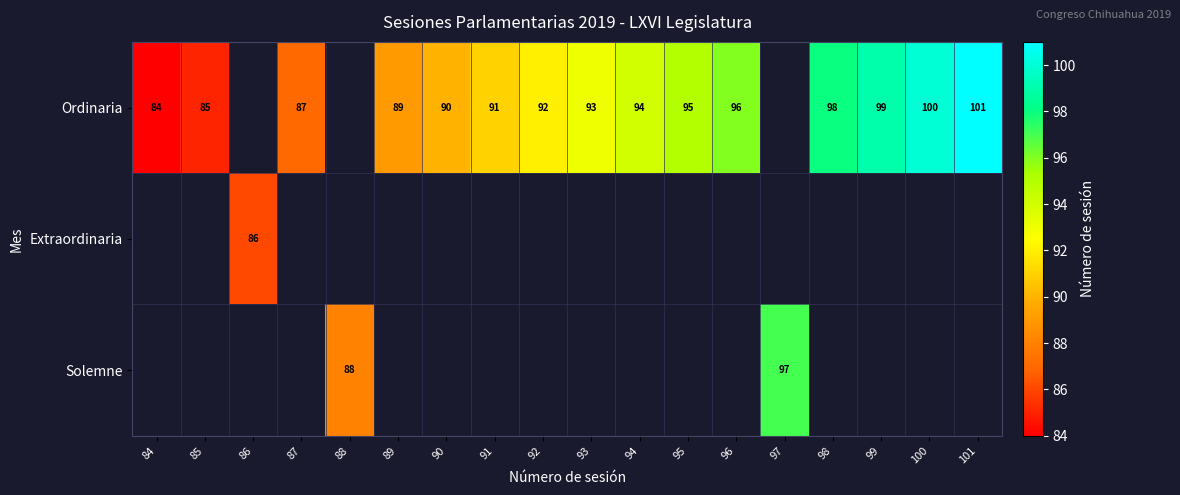

Is it true that Ordinaria equals 20 at 94?

False